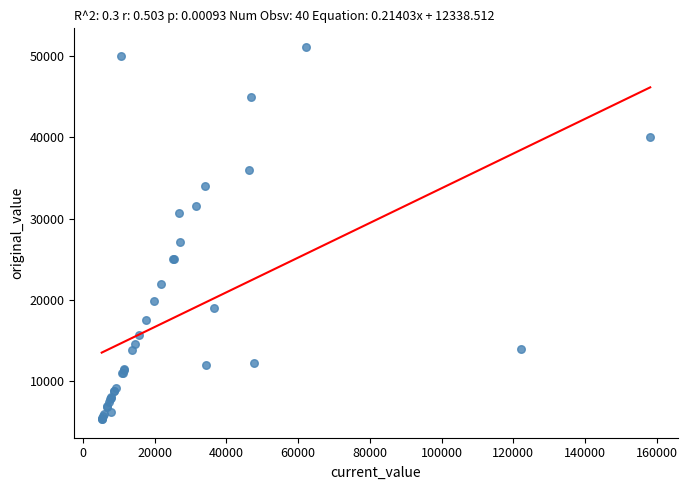

What Y value in the scatter plot is closest to 28215?

27156.0